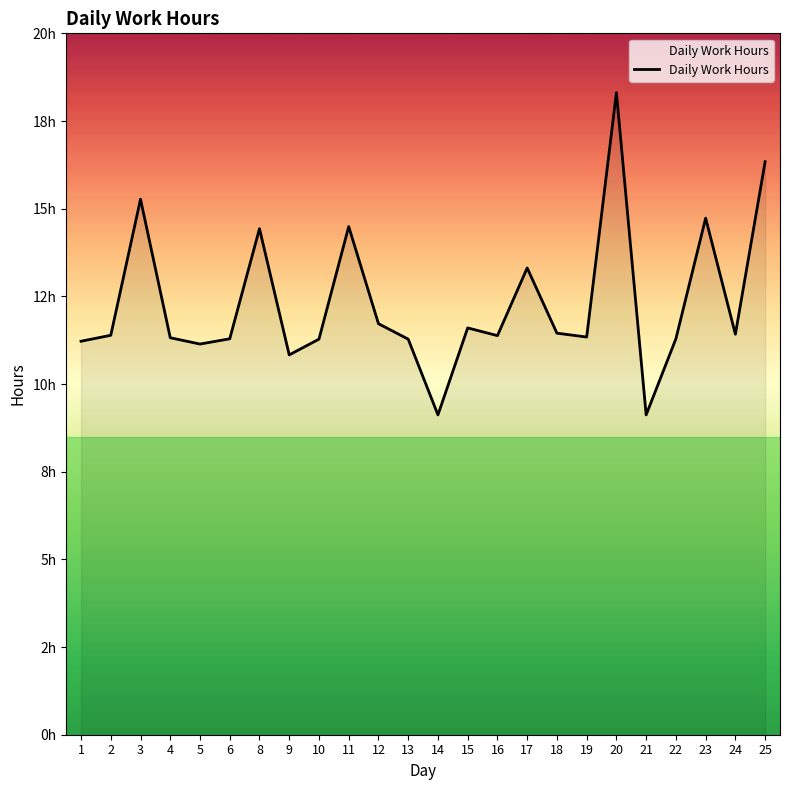

The chart shows a value of 11.3 at 6. True or false?

True